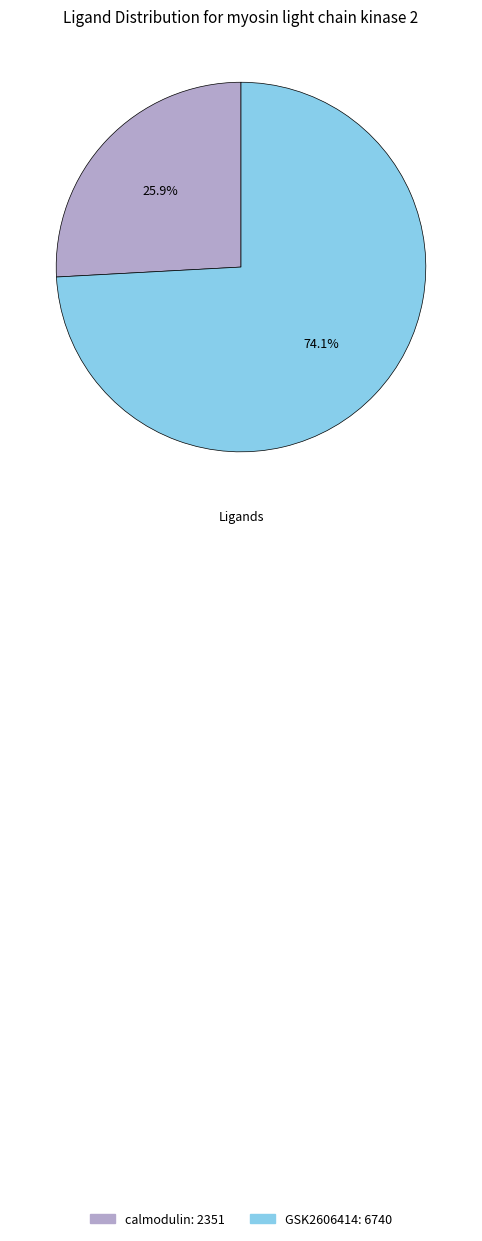

Is it true that GSK2606414 is 74% of the pie?

True